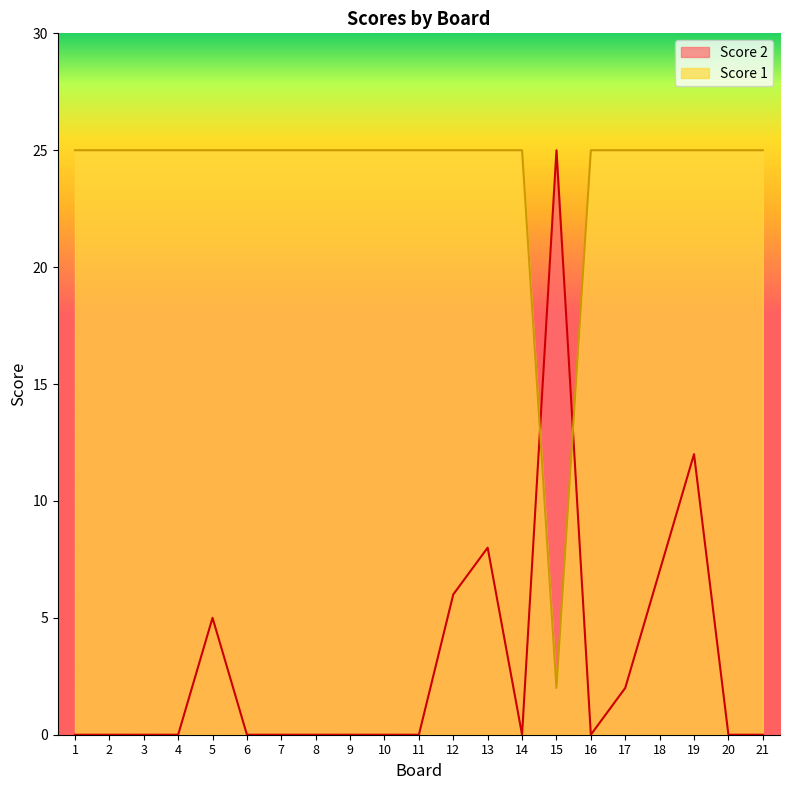

What is the maximum value shown in the chart?

25